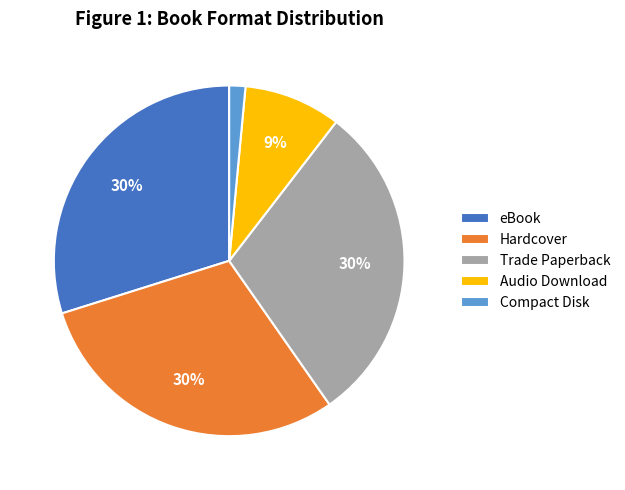

Between Trade Paperback and Audio Download, which is larger?

Trade Paperback